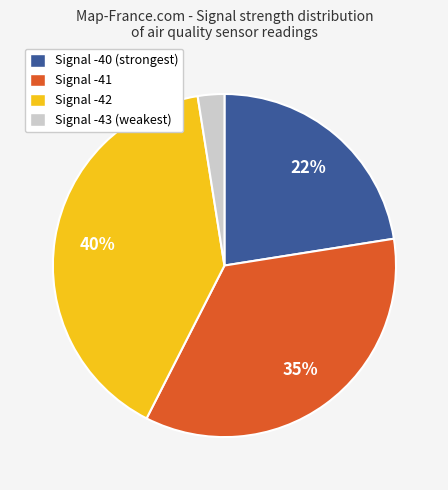

Which has a higher value, Signal -40 (strongest) or Signal -43 (weakest)?

Signal -40 (strongest)